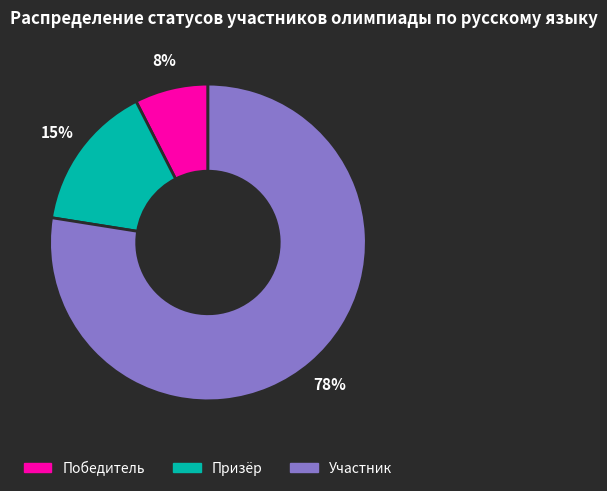

To the nearest percent, what is the average slice percentage?

33%